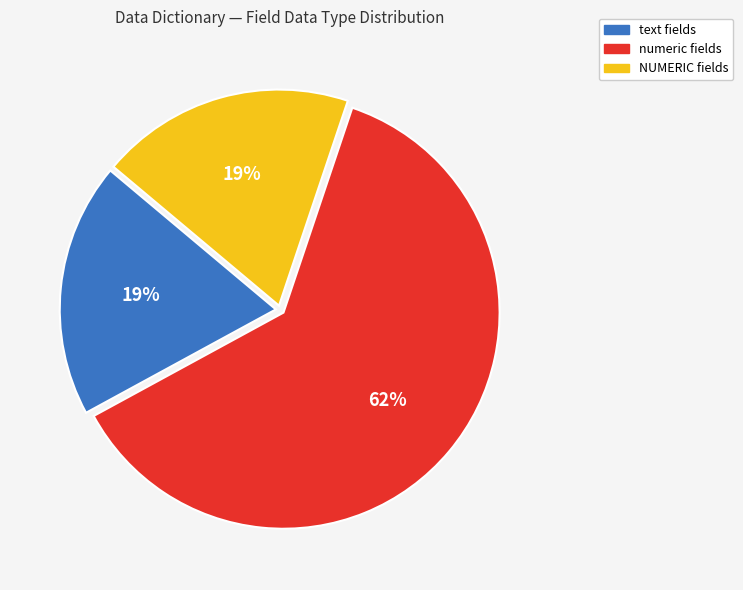

Combined, do NUMERIC and text account for over 50%?

No